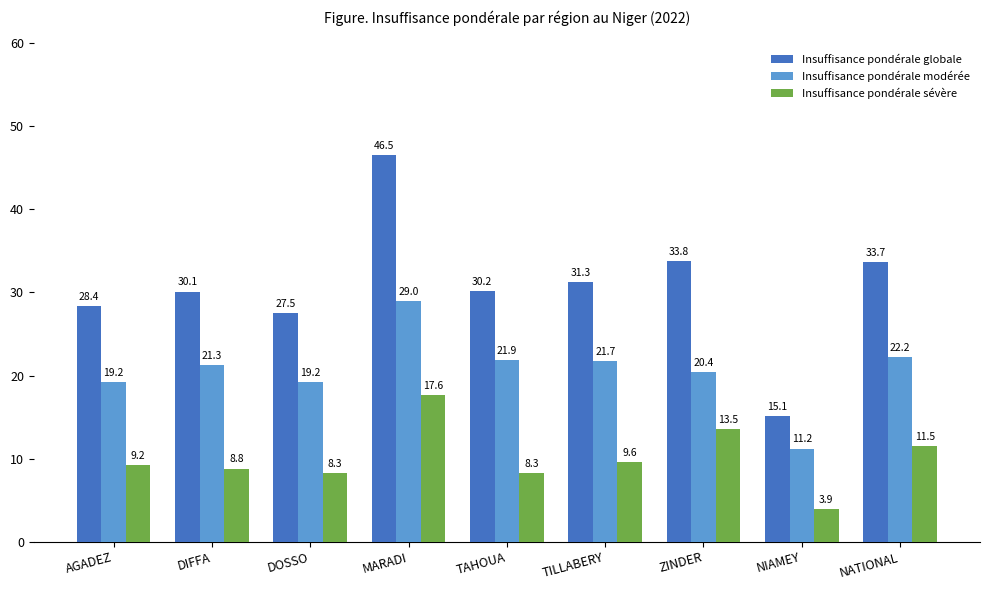

At which category does the chart reach its peak across all series?

MARADI